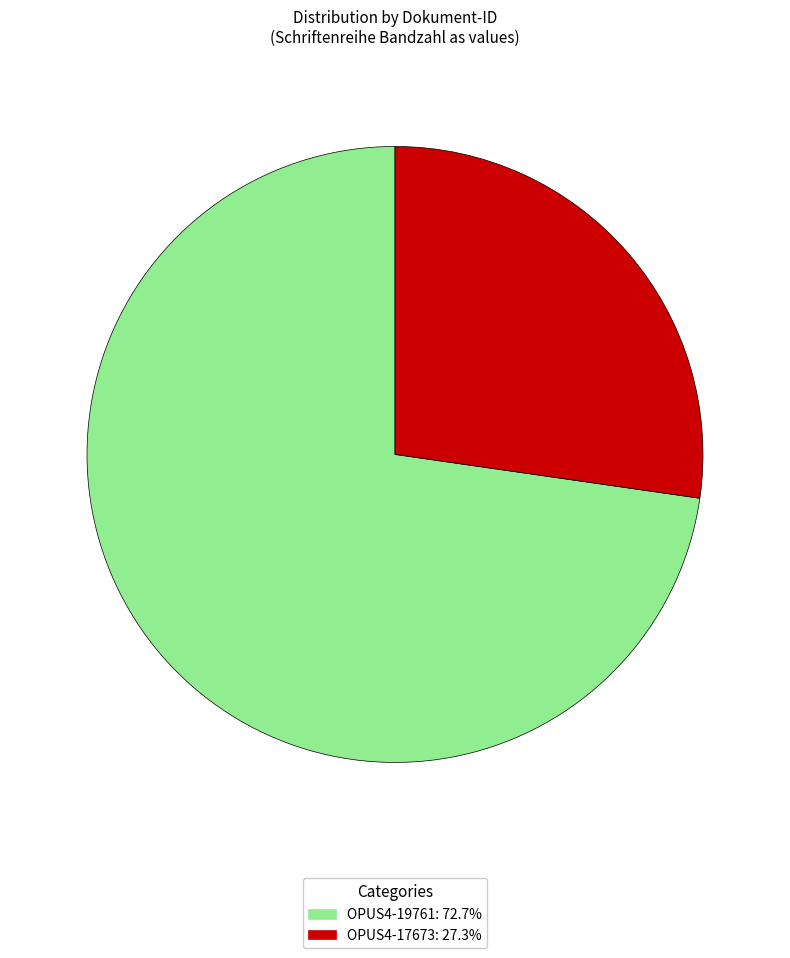

True or false: OPUS4-19761 accounts for 73% of the total.

True